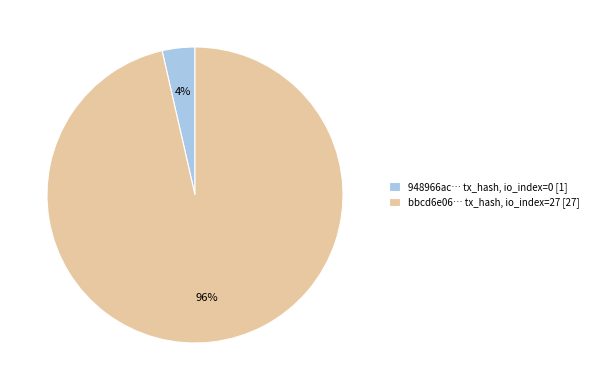

Rank the categories by value from lowest to highest.

948966ac… tx_hash, io_index=0 [1], bbcd6e06… tx_hash, io_index=27 [27]